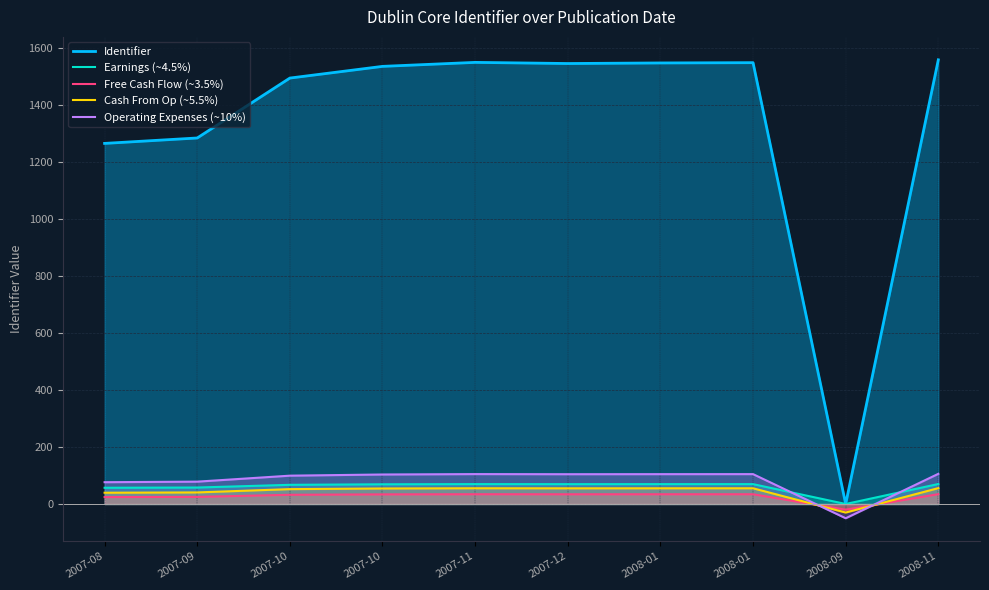

What is the label of the 6th point from the left?

2007-12